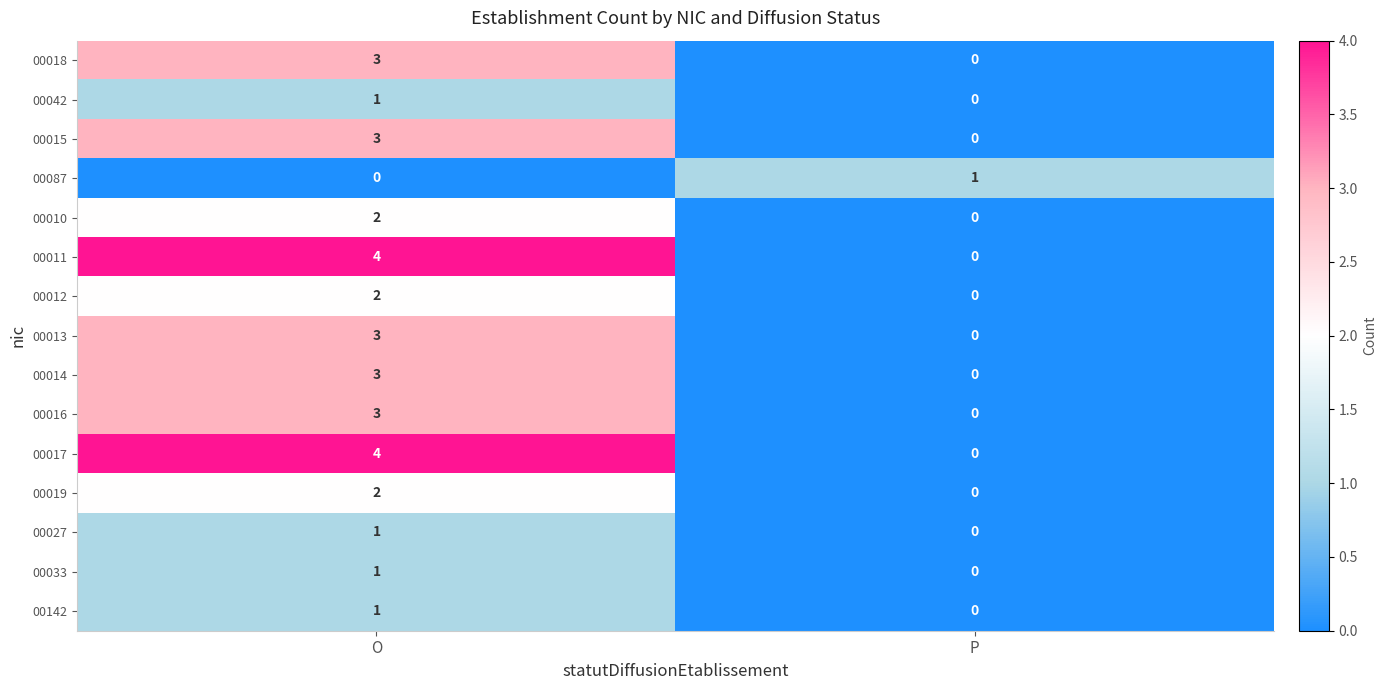

How many distinct data groups are displayed?

15